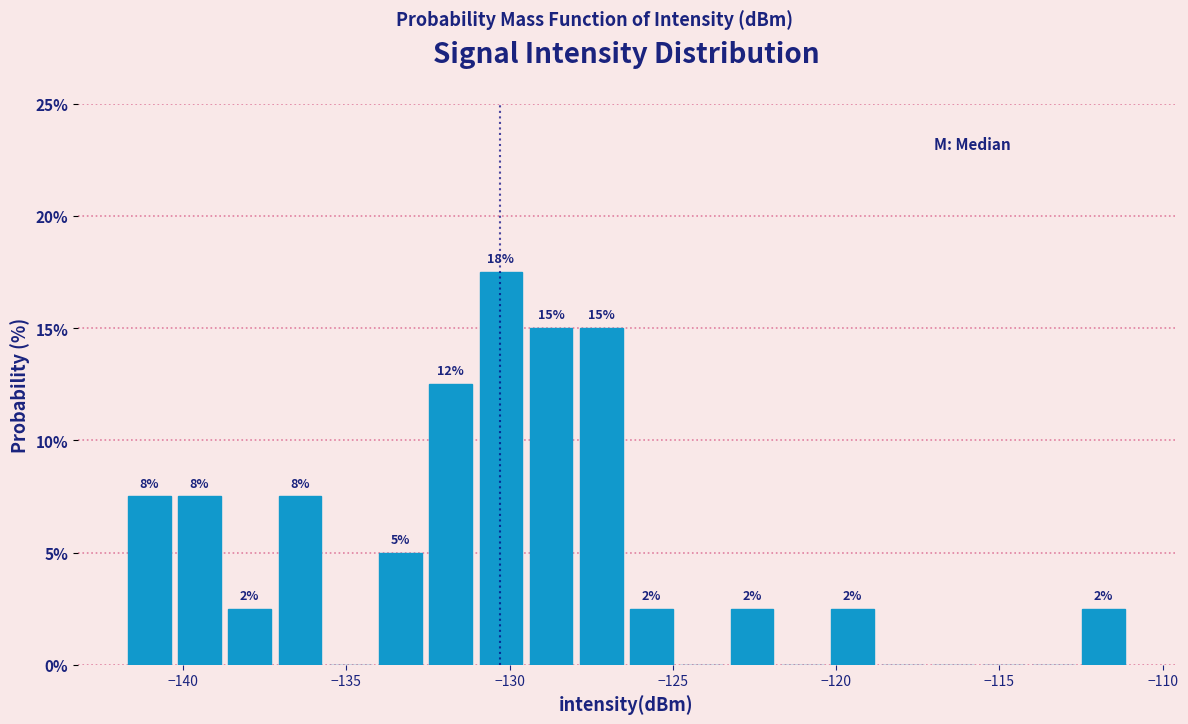

Read against the x-axis, roughly where is the centre of the tallest bar?

-130.5